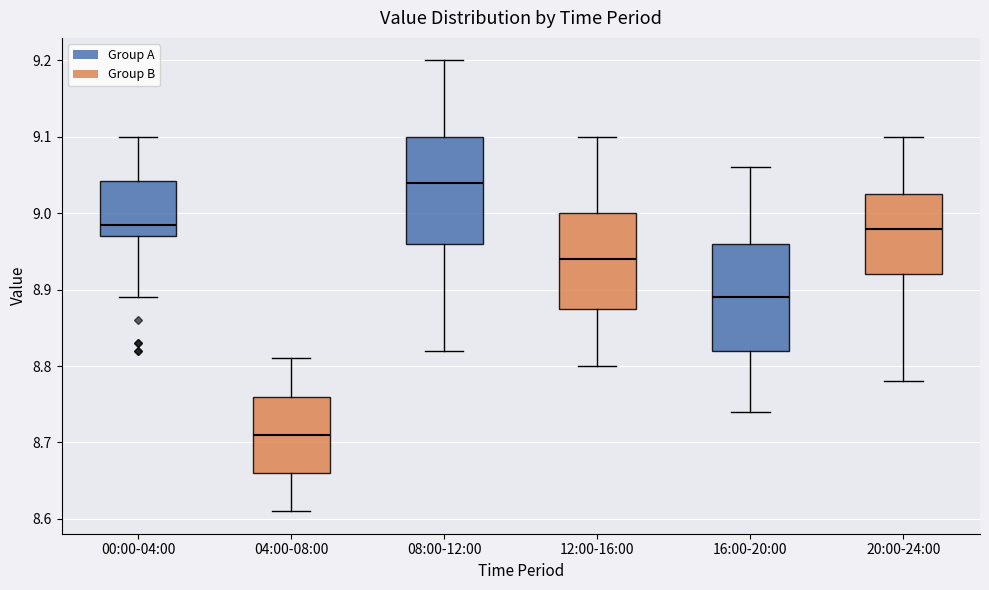

Where does the lower whisker of the box for 16:00-20:00 end on the y-axis? The values are not printed on the chart, so give them approximately, as read against the axis.

8.74